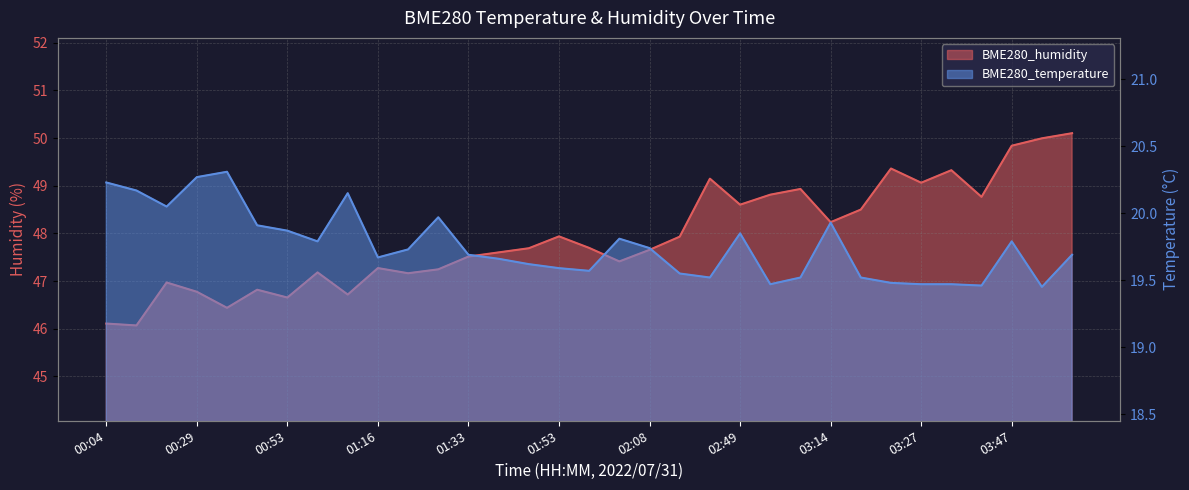

Does the chart display data point markers on the line(s)?

No